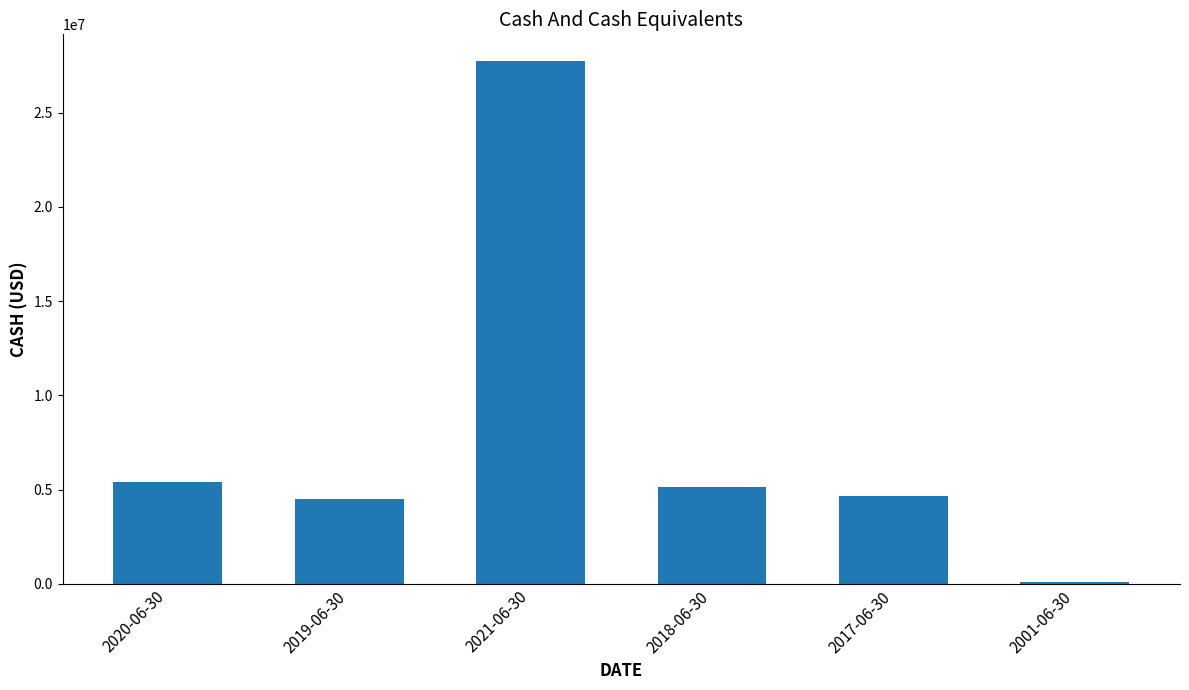

The chart shows a value of 1424257 at 2018-06-30. True or false?

False